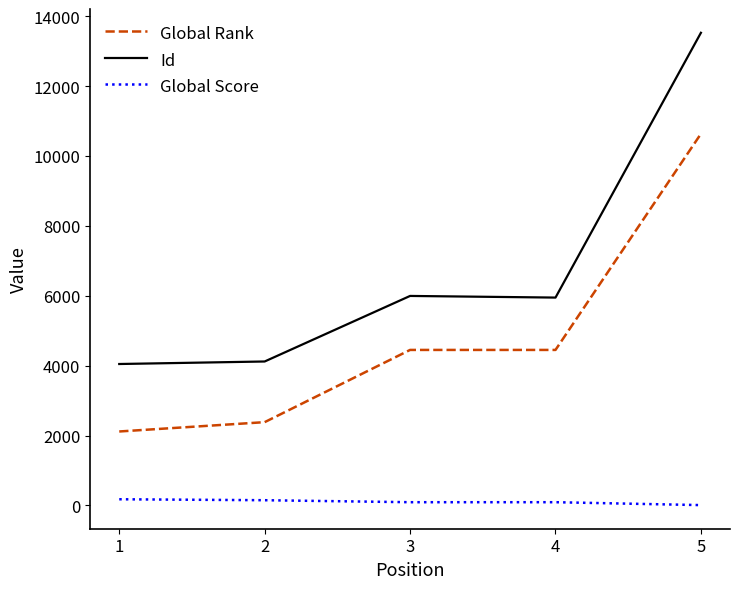

What is the highest value of the Id series?

13528